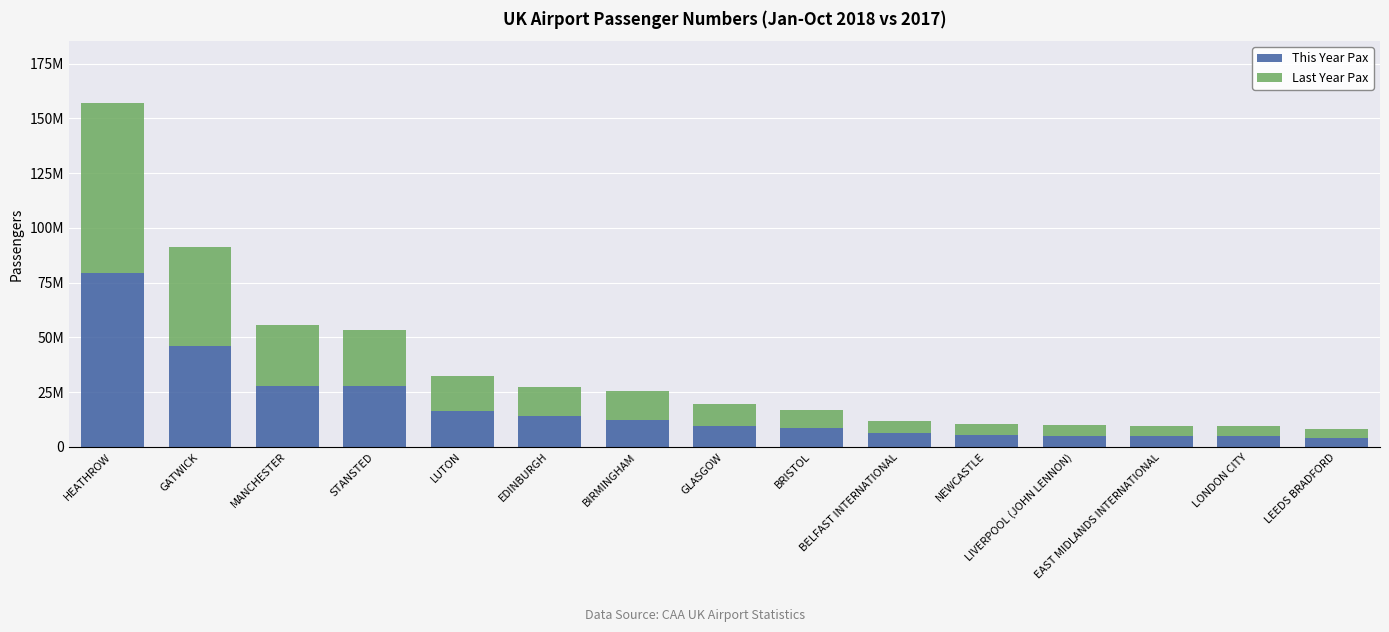

Does the chart contain stacked bars?

Yes